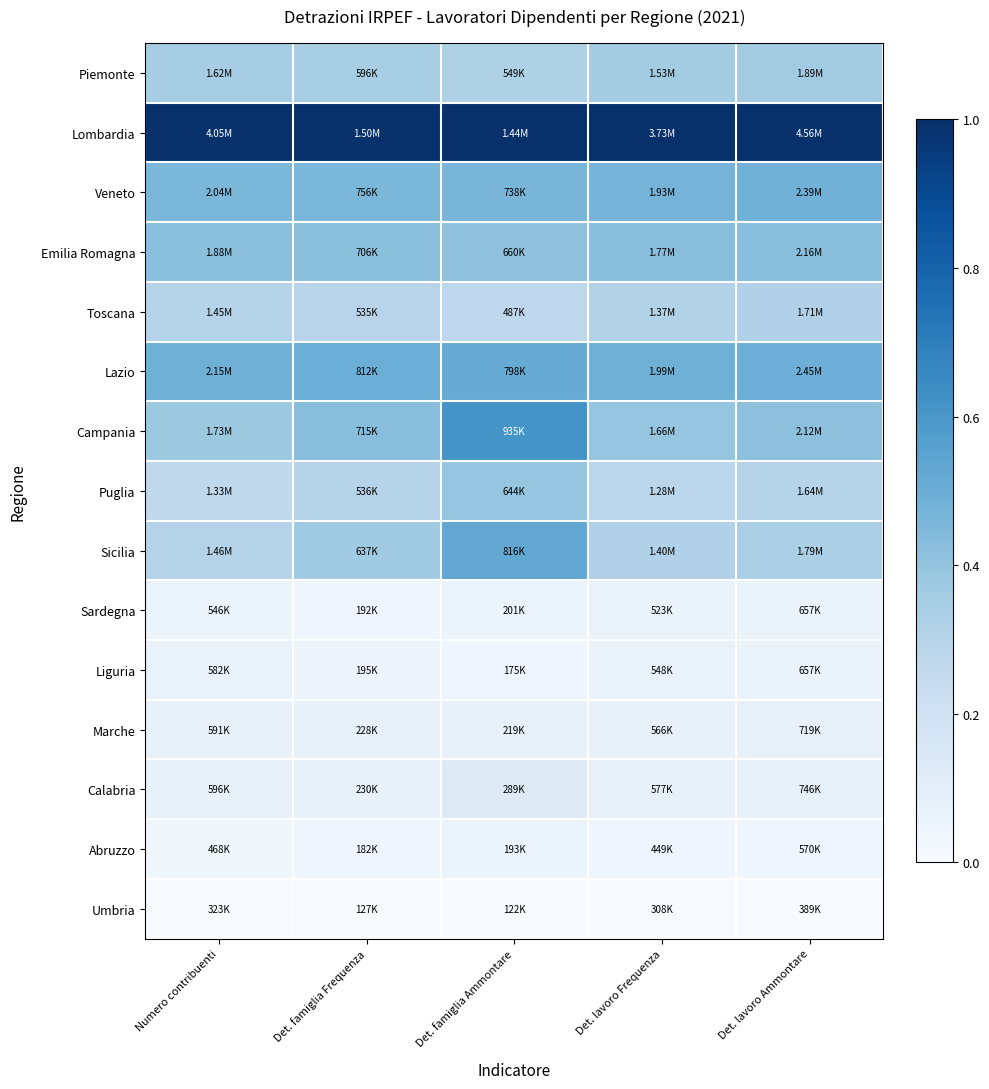

At how many categories does at least one series exceed 0?

5